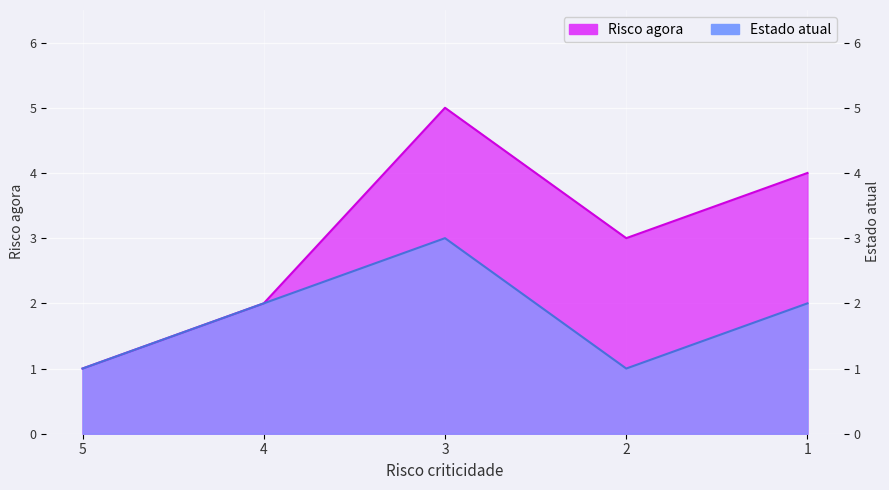

What is the sum of the Estado atual values at 1 and 5?

3